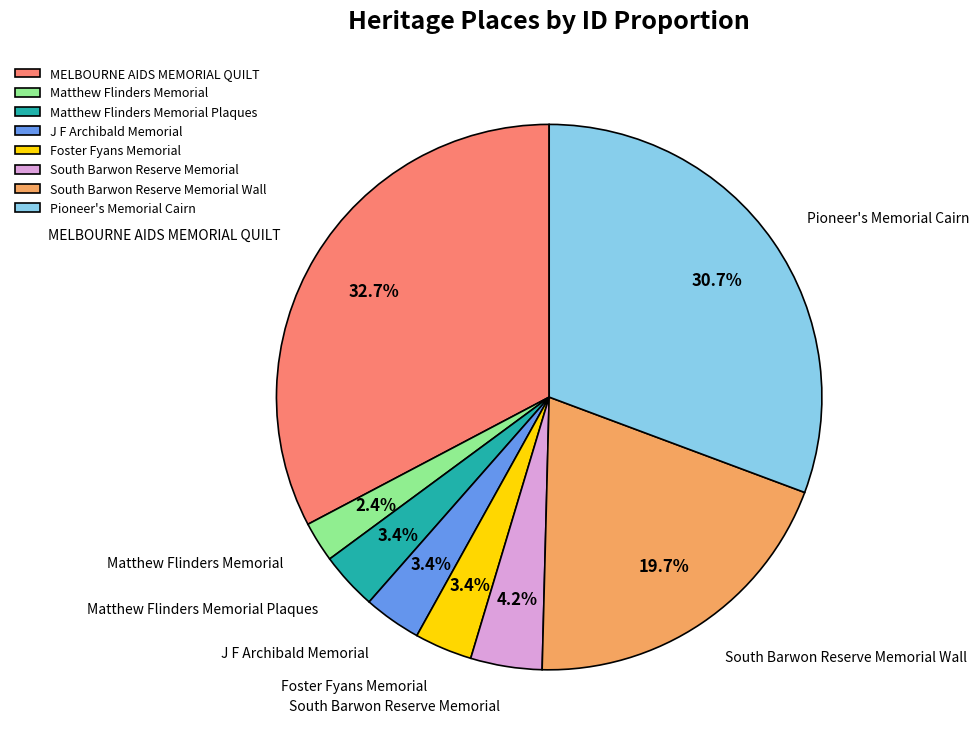

What percentage is the Foster Fyans Memorial slice, to the nearest percent?

3%